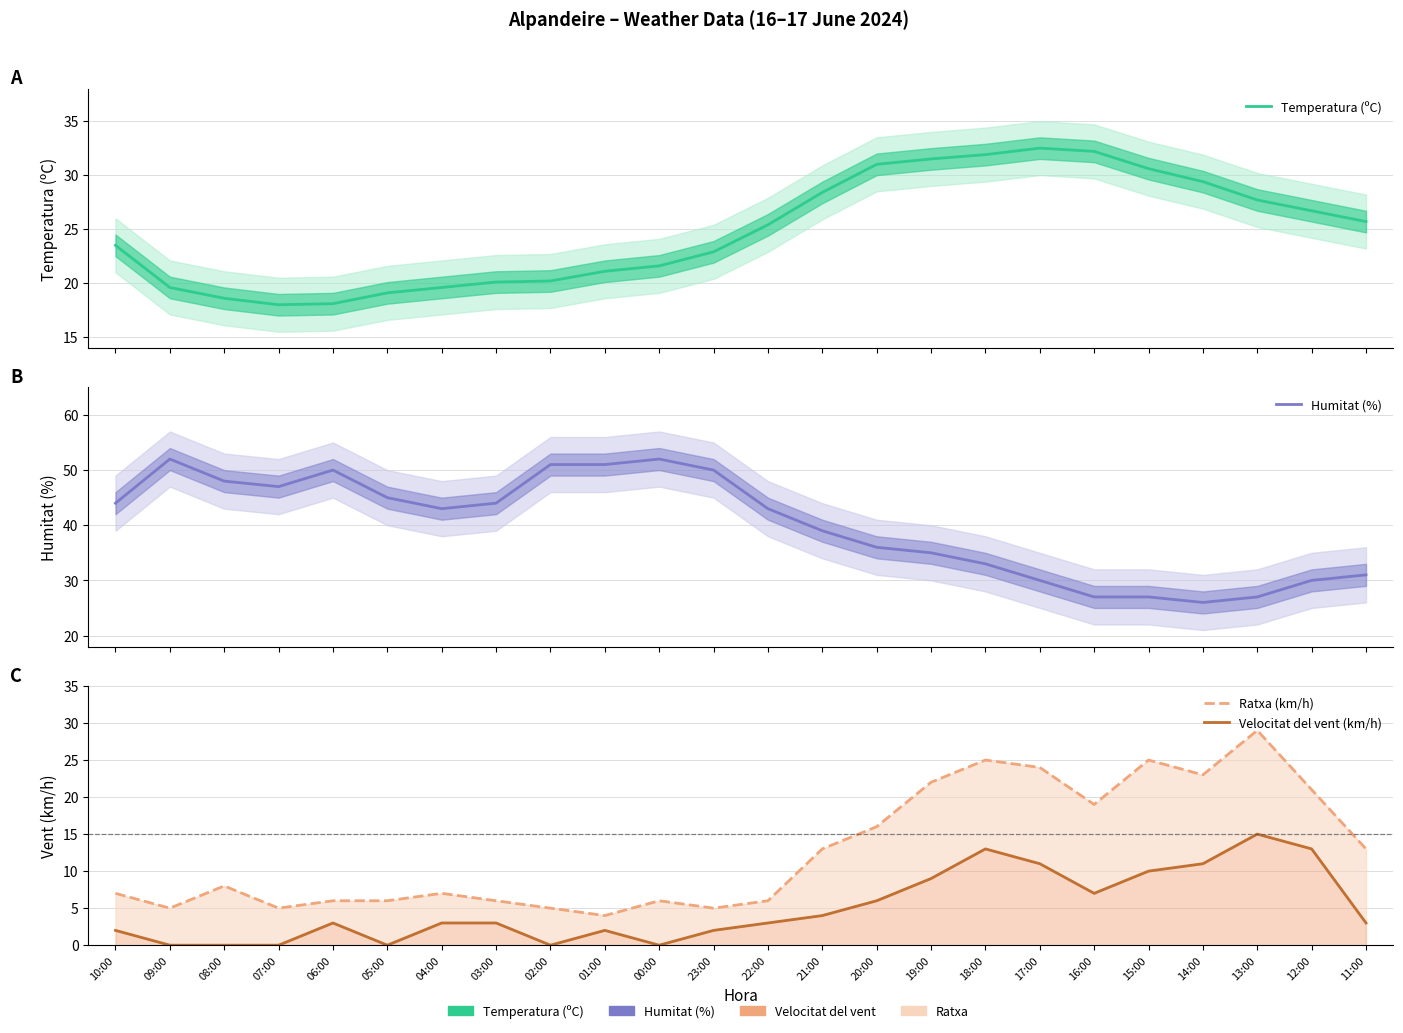

True or false: Velocitat del vent (km/h) has more than 0 points higher than both neighbors.

True